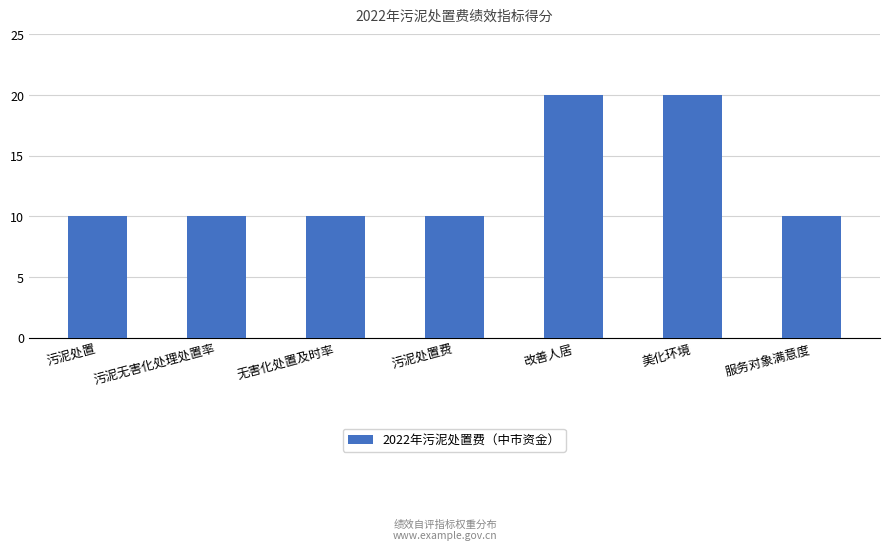

Reading left to right, what are all the values shown in this chart?

10	10	10	10	20	20	10